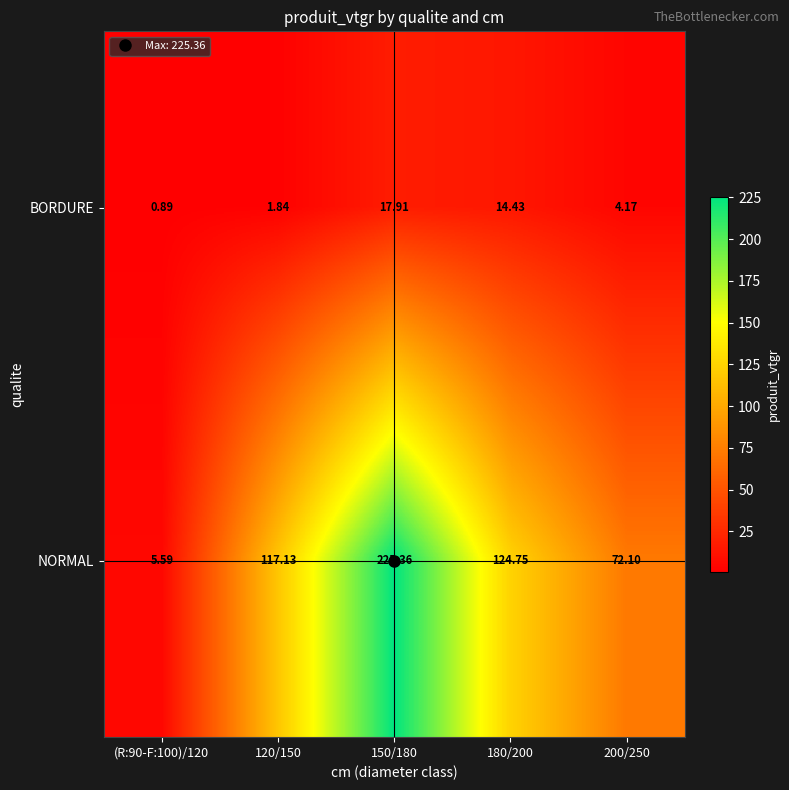

Between 150/180 and 200/250, which series saw the biggest shift?

NORMAL